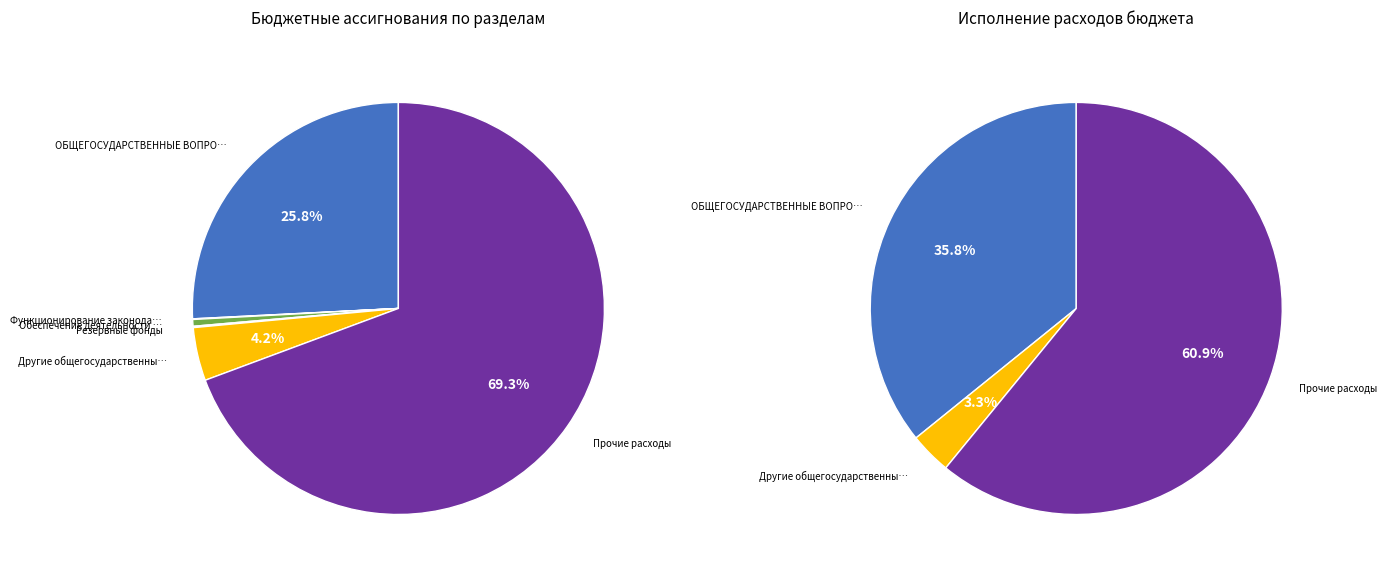

What percentage do Другие общегосударственные вопросы and Функционирование законодательных органов together represent?

4.2%